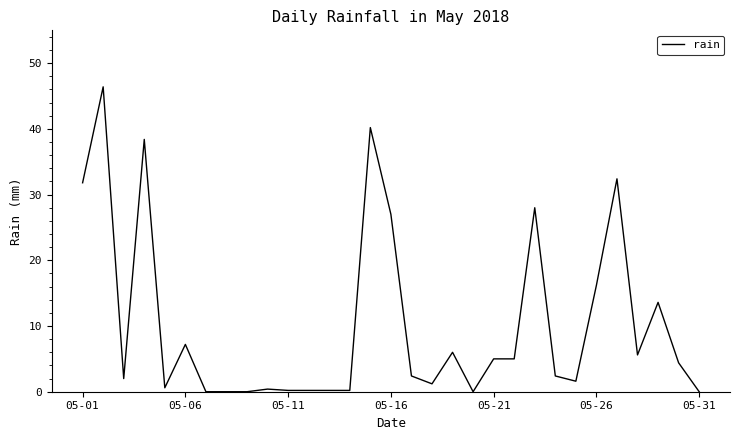

What is the maximum value shown in the chart?

46.4